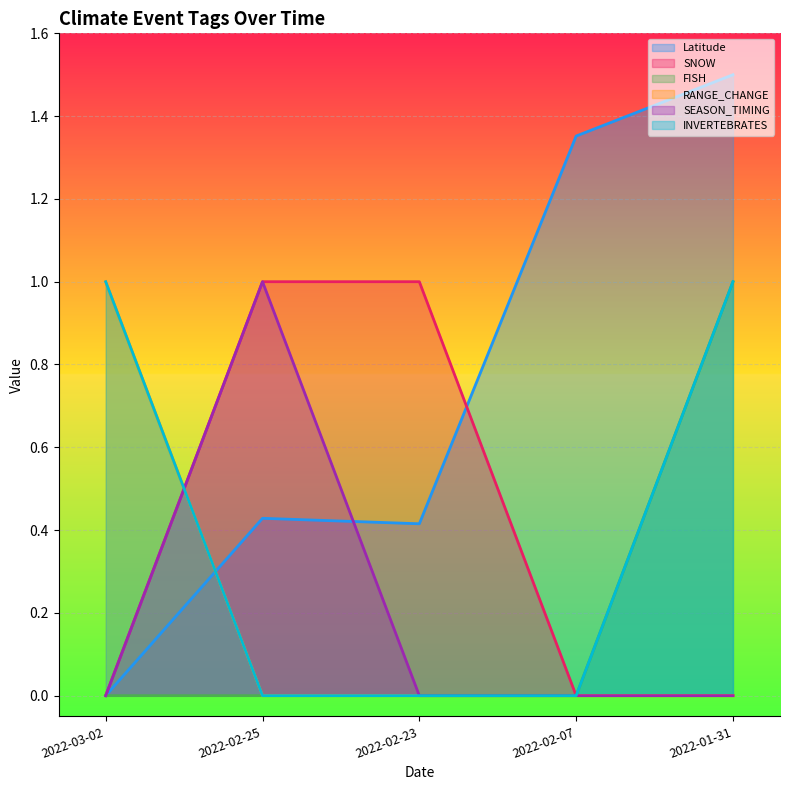

True or false: Latitude and INVERTEBRATES cross at least once.

True